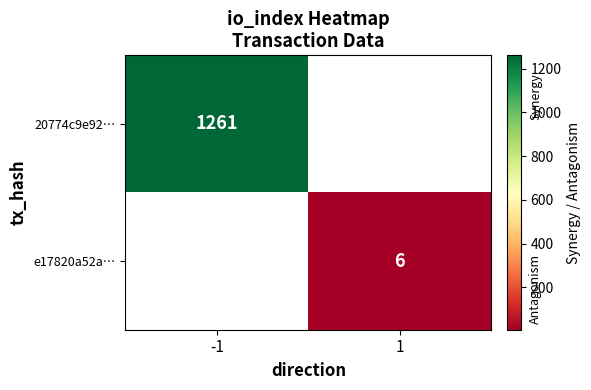

Is it true that e17820a52a… equals 6 at 1?

True